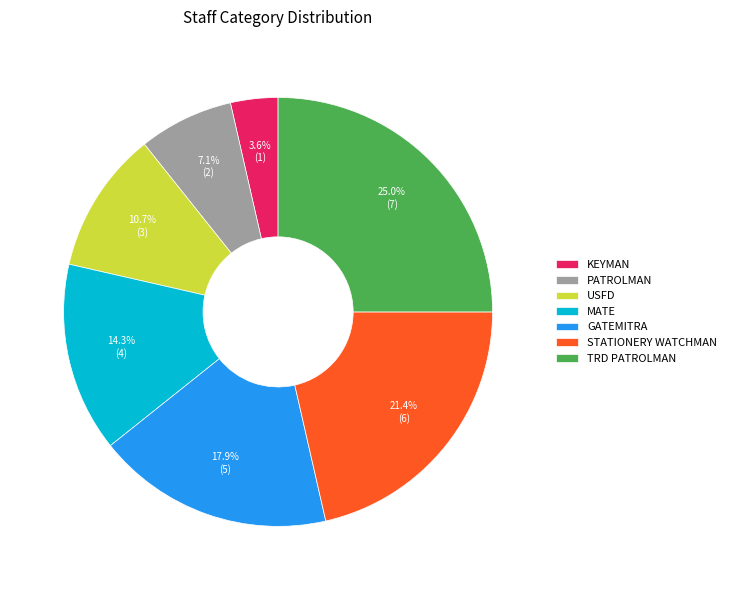

To the nearest percent, what portion does PATROLMAN represent?

7%